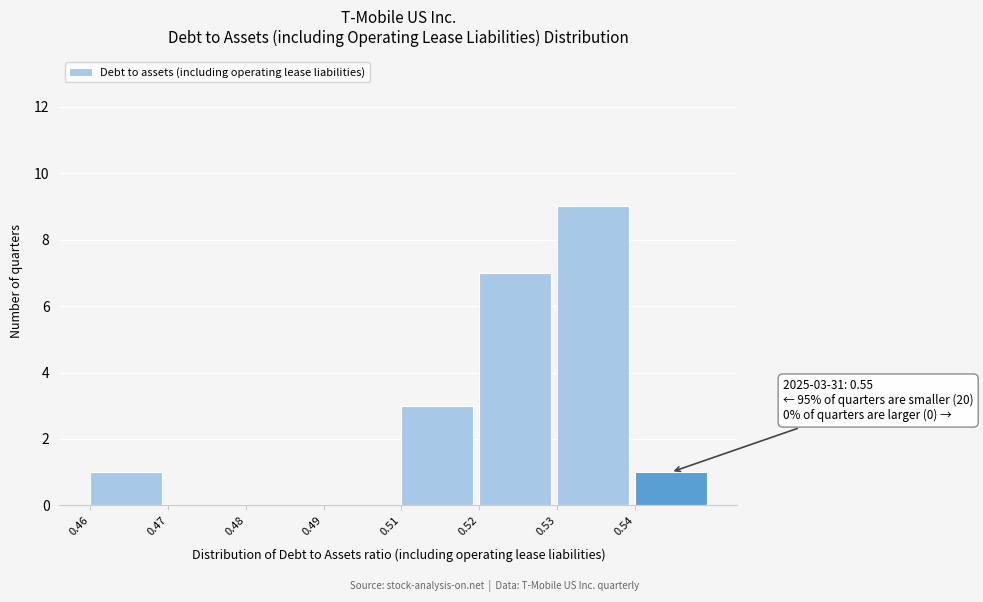

Reading left to right, transcribe all the data shown in this chart.

0.46=1	0.47=0	0.48=0	0.49=0	0.51=3	0.52=7	0.53=9	0.54=1